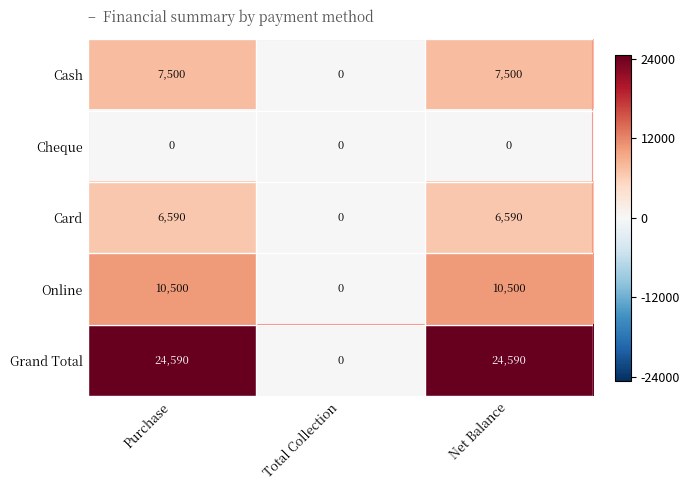

Which series has the largest total across all categories?

Grand Total